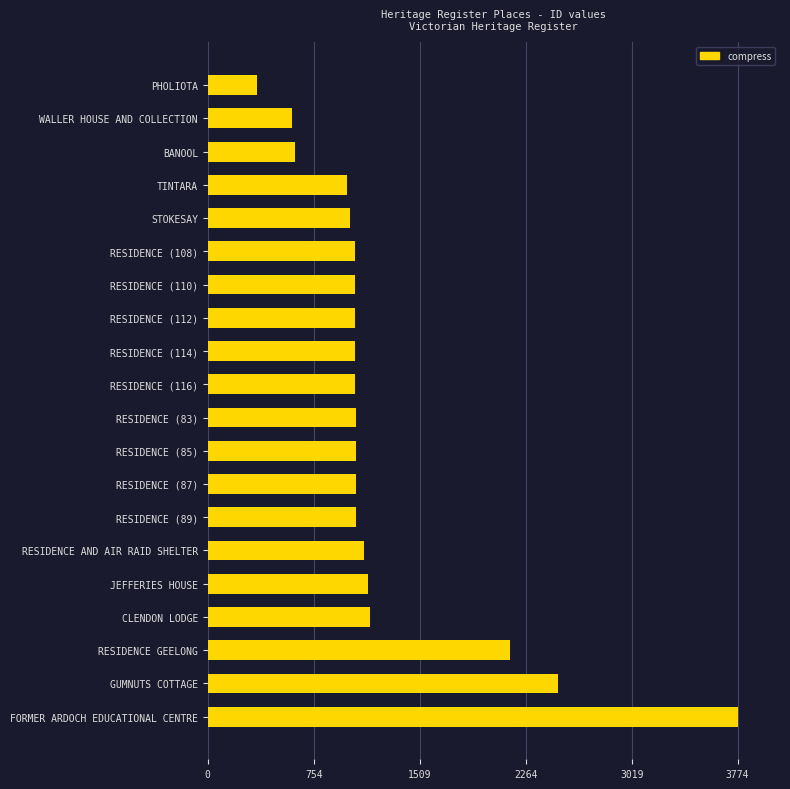

Count the number of categories in the chart.

20